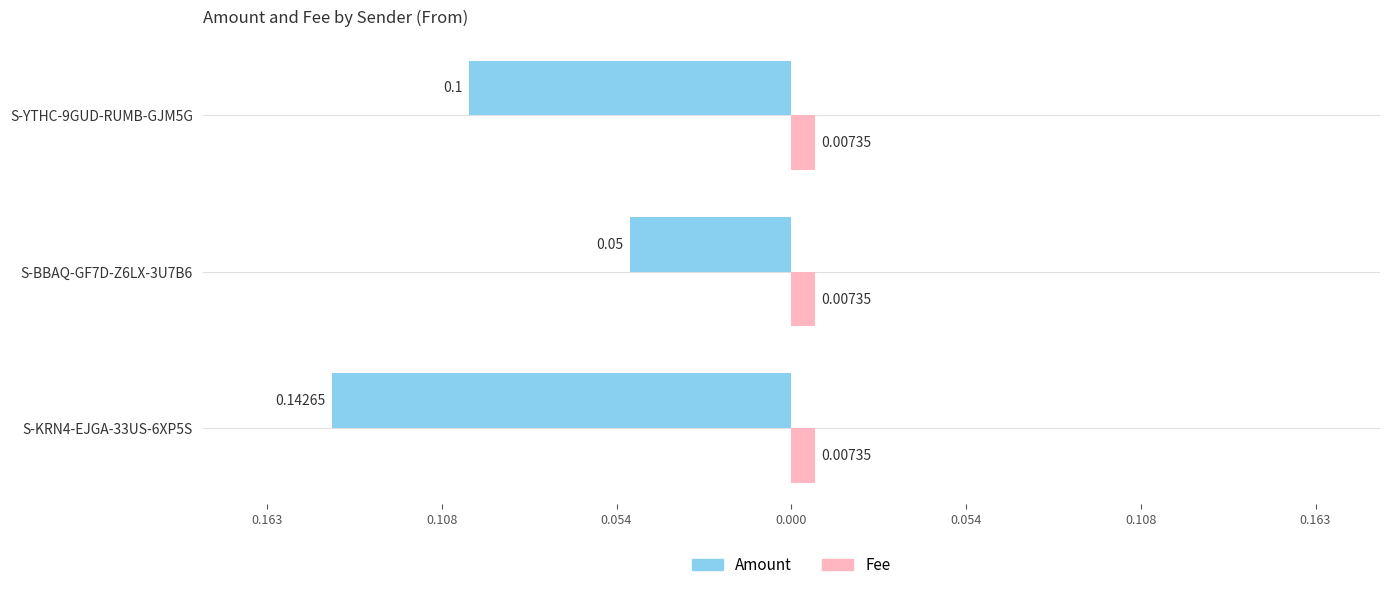

What are all the series names shown in the legend?

Amount, Fee